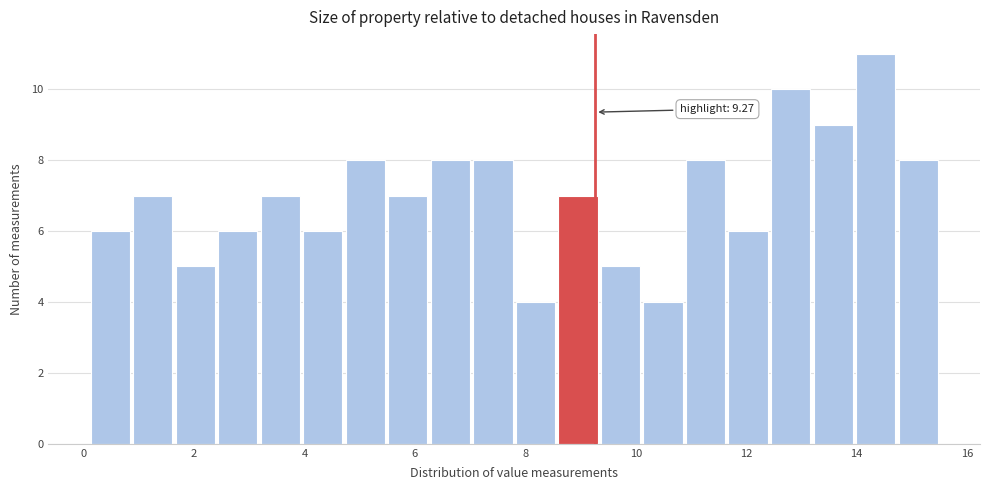

Around what value on the x-axis is the tallest bar? Give the approximate position of its centre, as read against the axis.

14.4